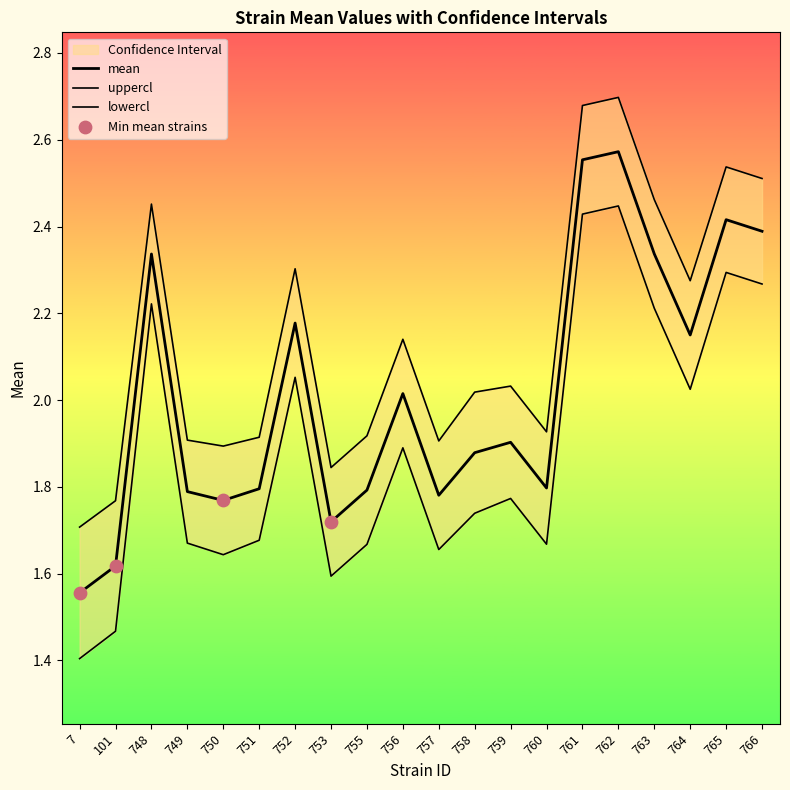

At which category is the sum across all series the highest?

762